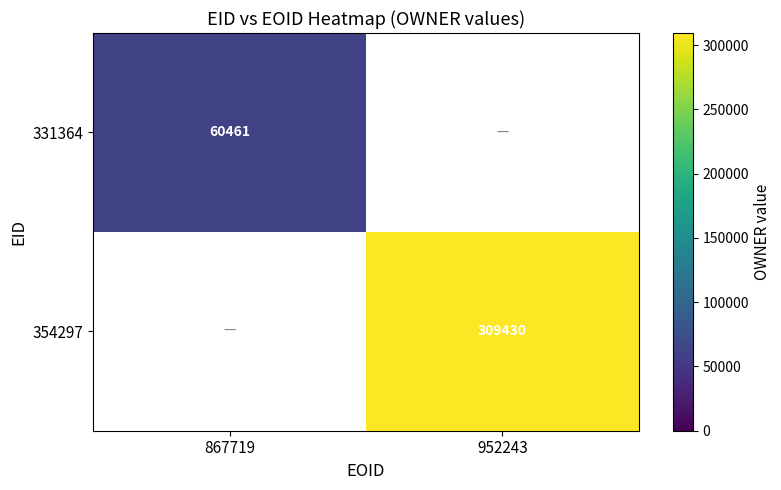

The value of 331364 at 867719 is 96698. True or false?

False